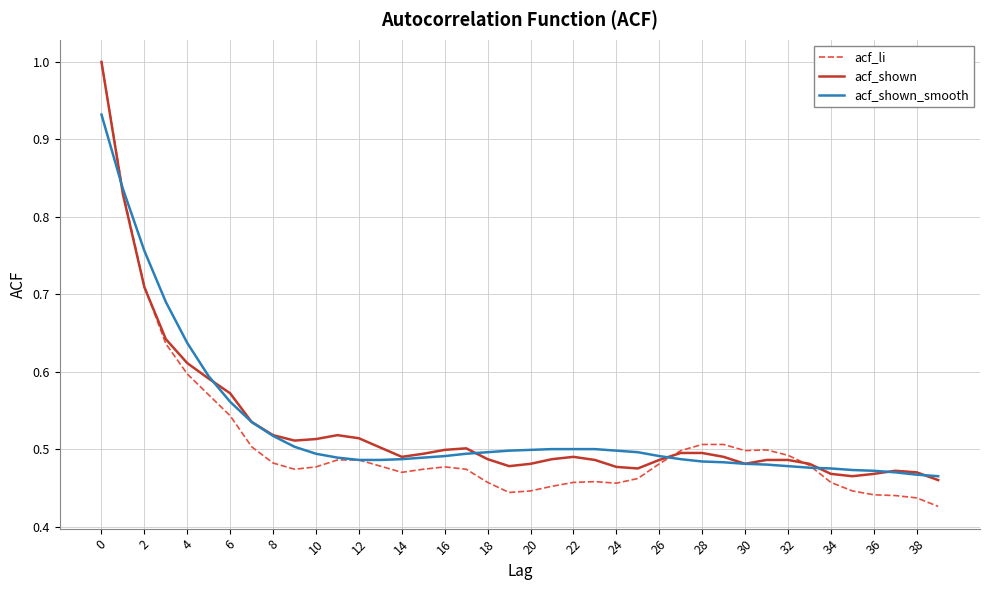

Which series has the widest spread of values?

acf_li